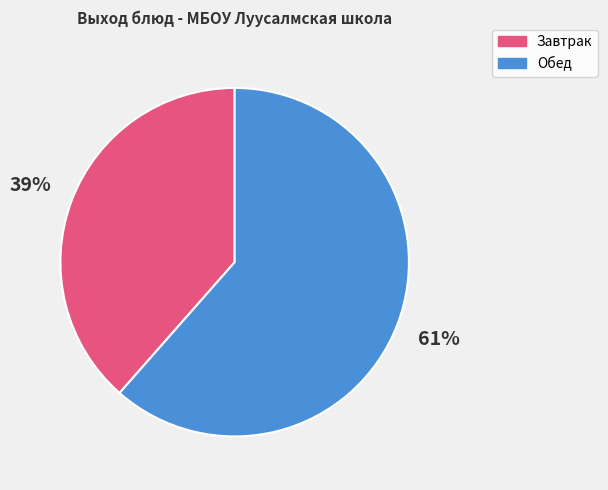

How many slices are in this pie chart?

2